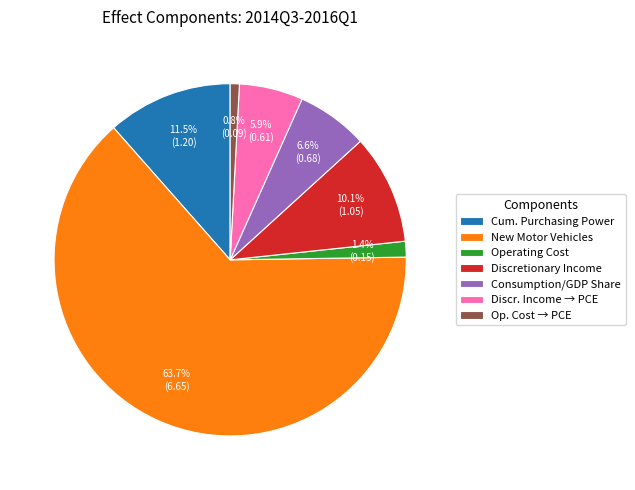

Count the number of slices in the pie.

7